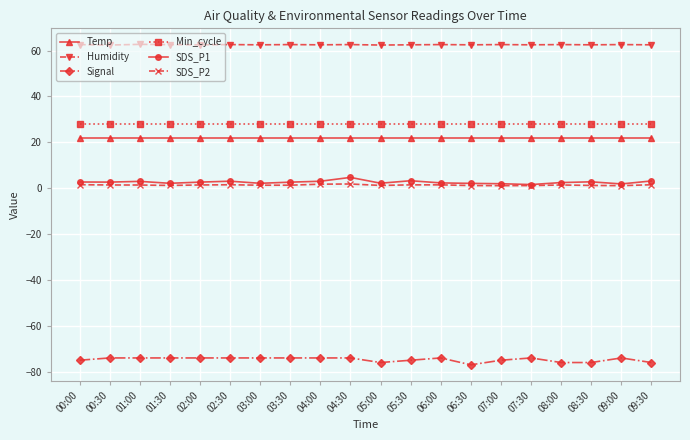

True or false: Signal and Temp intersect in this chart.

False